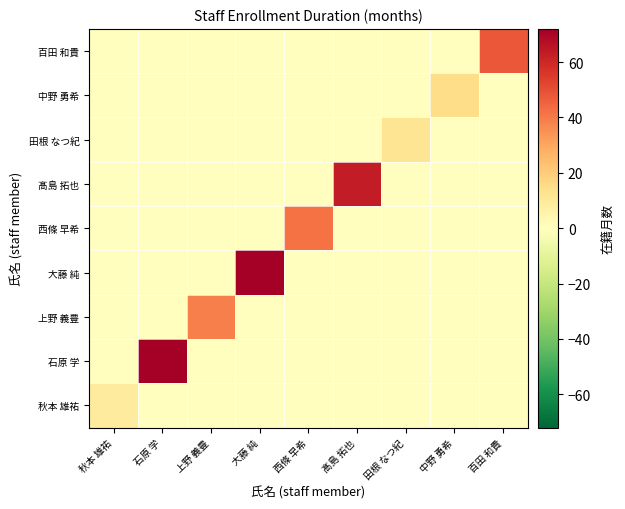

Reading right to left, transcribe all the data shown in this chart.

秋本 雄祐: 百田 和貴=0	中野 勇希=0	田根 なつ紀=0	髙島 拓也=0	西條 早希=0	大藤 純=0	上野 義豊=0	石原 学=0	秋本 雄祐=9
石原 学: 百田 和貴=0	中野 勇希=0	田根 なつ紀=0	髙島 拓也=0	西條 早希=0	大藤 純=0	上野 義豊=0	石原 学=72	秋本 雄祐=0
上野 義豊: 百田 和貴=0	中野 勇希=0	田根 なつ紀=0	髙島 拓也=0	西條 早希=0	大藤 純=0	上野 義豊=39	石原 学=0	秋本 雄祐=0
大藤 純: 百田 和貴=0	中野 勇希=0	田根 なつ紀=0	髙島 拓也=0	西條 早希=0	大藤 純=72	上野 義豊=0	石原 学=0	秋本 雄祐=0
西條 早希: 百田 和貴=0	中野 勇希=0	田根 なつ紀=0	髙島 拓也=0	西條 早希=42	大藤 純=0	上野 義豊=0	石原 学=0	秋本 雄祐=0
髙島 拓也: 百田 和貴=0	中野 勇希=0	田根 なつ紀=0	髙島 拓也=63	西條 早希=0	大藤 純=0	上野 義豊=0	石原 学=0	秋本 雄祐=0
田根 なつ紀: 百田 和貴=0	中野 勇希=0	田根 なつ紀=12	髙島 拓也=0	西條 早希=0	大藤 純=0	上野 義豊=0	石原 学=0	秋本 雄祐=0
中野 勇希: 百田 和貴=0	中野 勇希=15	田根 なつ紀=0	髙島 拓也=0	西條 早希=0	大藤 純=0	上野 義豊=0	石原 学=0	秋本 雄祐=0
百田 和貴: 百田 和貴=48	中野 勇希=0	田根 なつ紀=0	髙島 拓也=0	西條 早希=0	大藤 純=0	上野 義豊=0	石原 学=0	秋本 雄祐=0